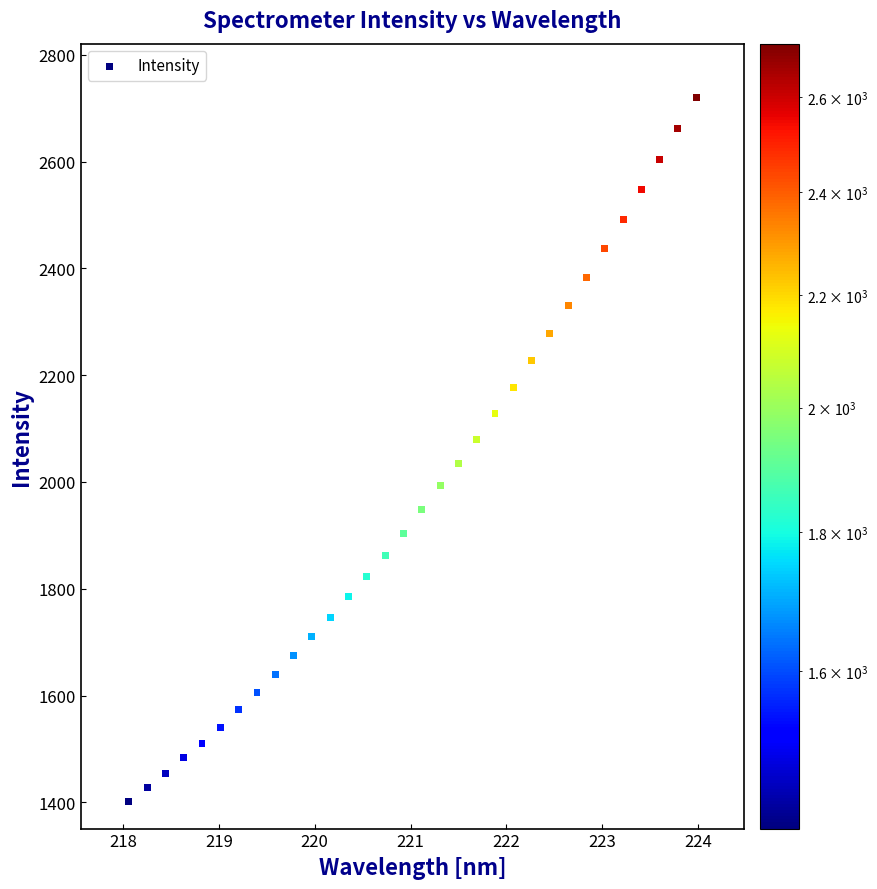

What is the range of X values (max minus min)?

5.9